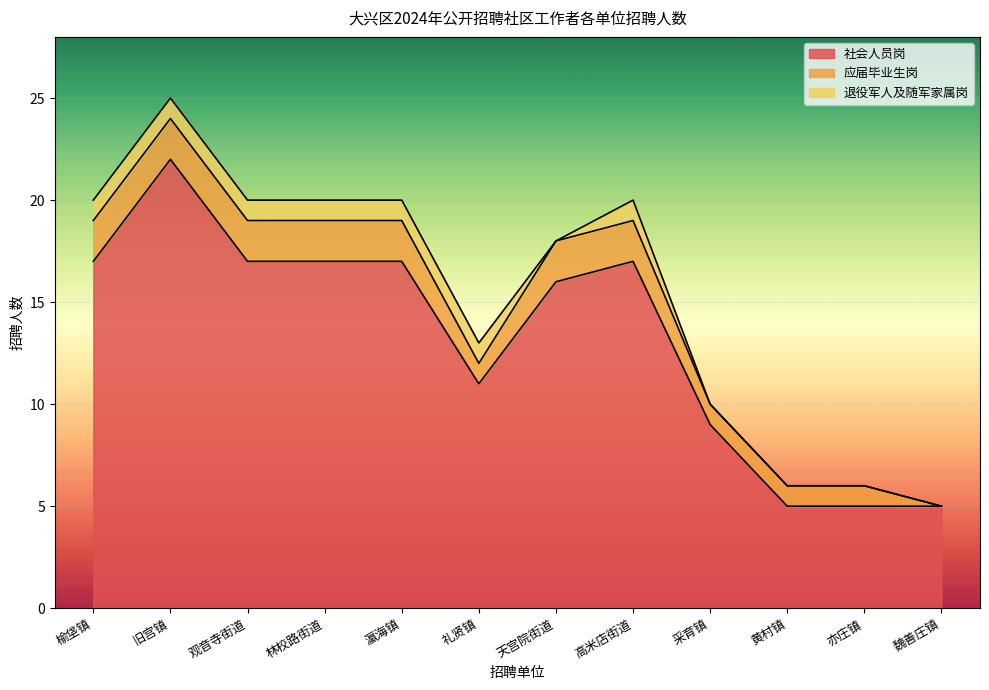

The value of 退役军人及随军家属岗 at 旧宫镇 is 2. True or false?

False